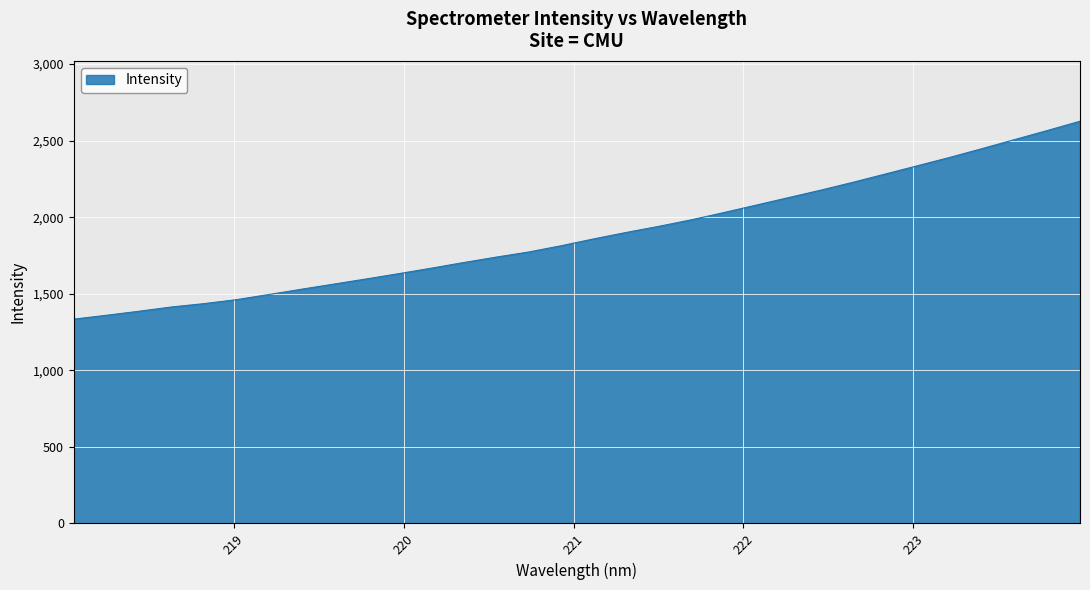

What is the greatest value displayed?

2626.9